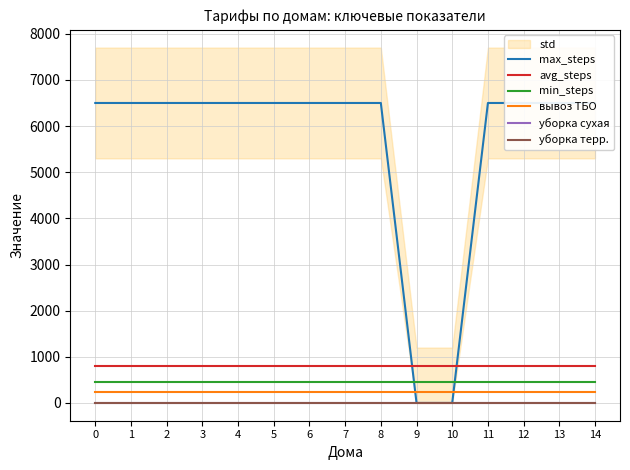

What is the maximum value shown in the chart?

6500.0